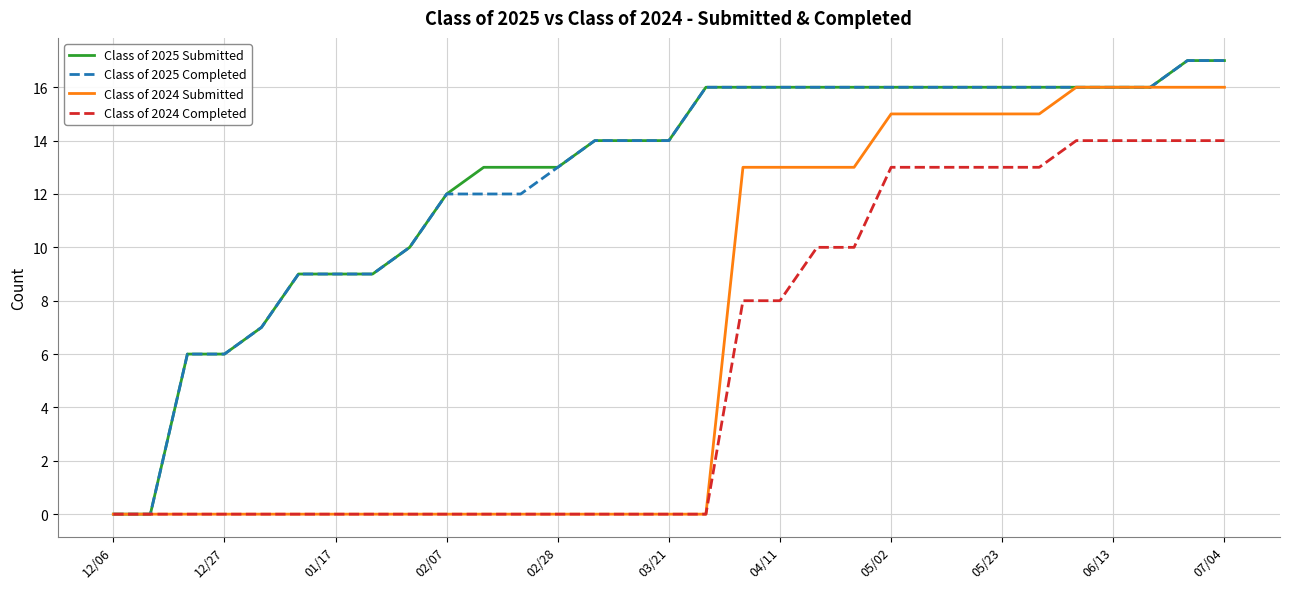

How many lines are shown in the chart?

4